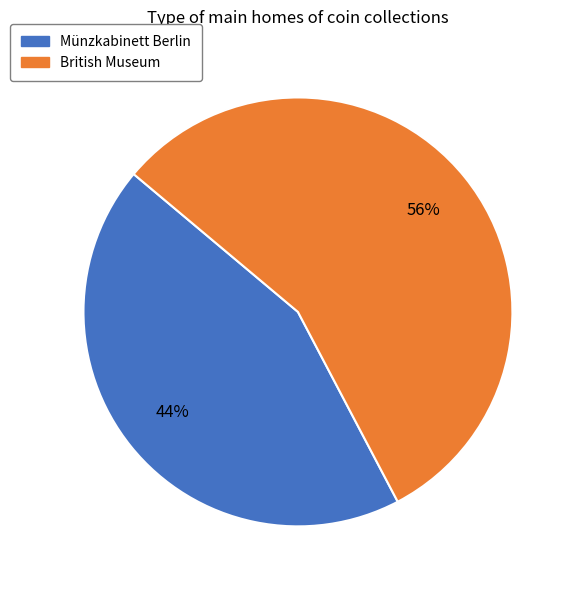

Is the sum of Münzkabinett Berlin and British Museum greater than half?

Yes